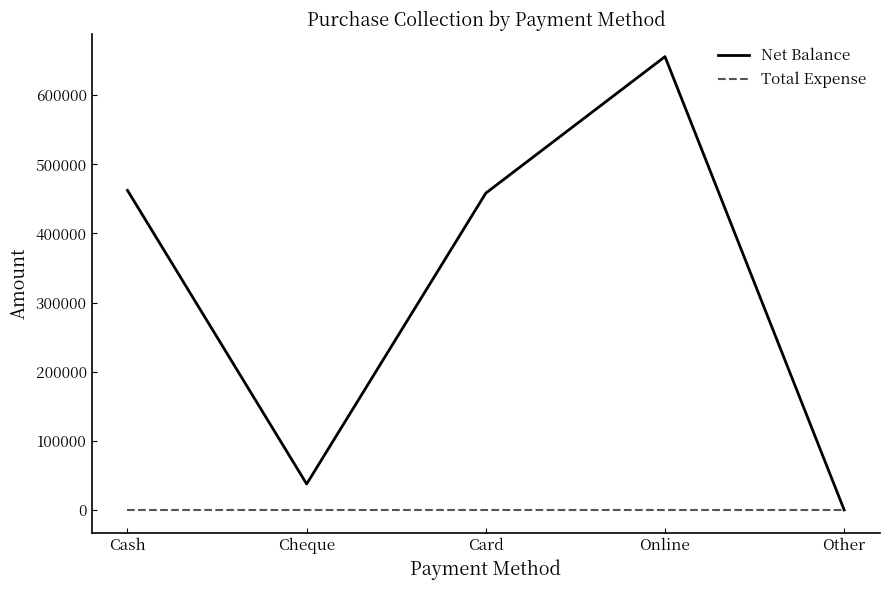

What is the maximum value for Net Balance?

655900